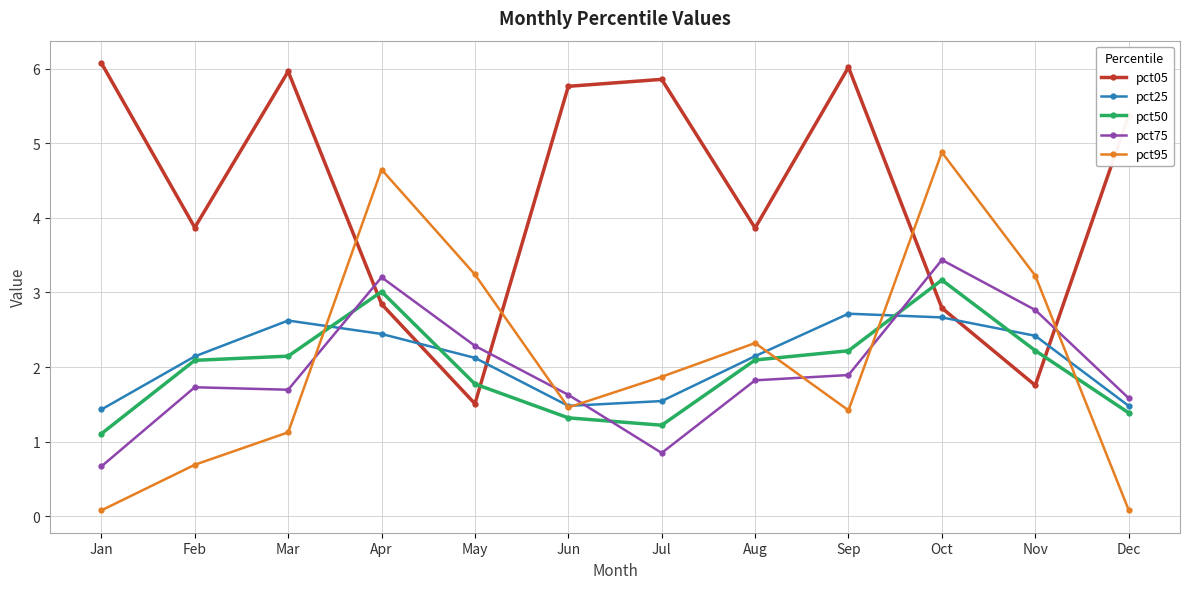

At Jan, list the series in order from smallest to largest.

pct95, pct75, pct50, pct25, pct05